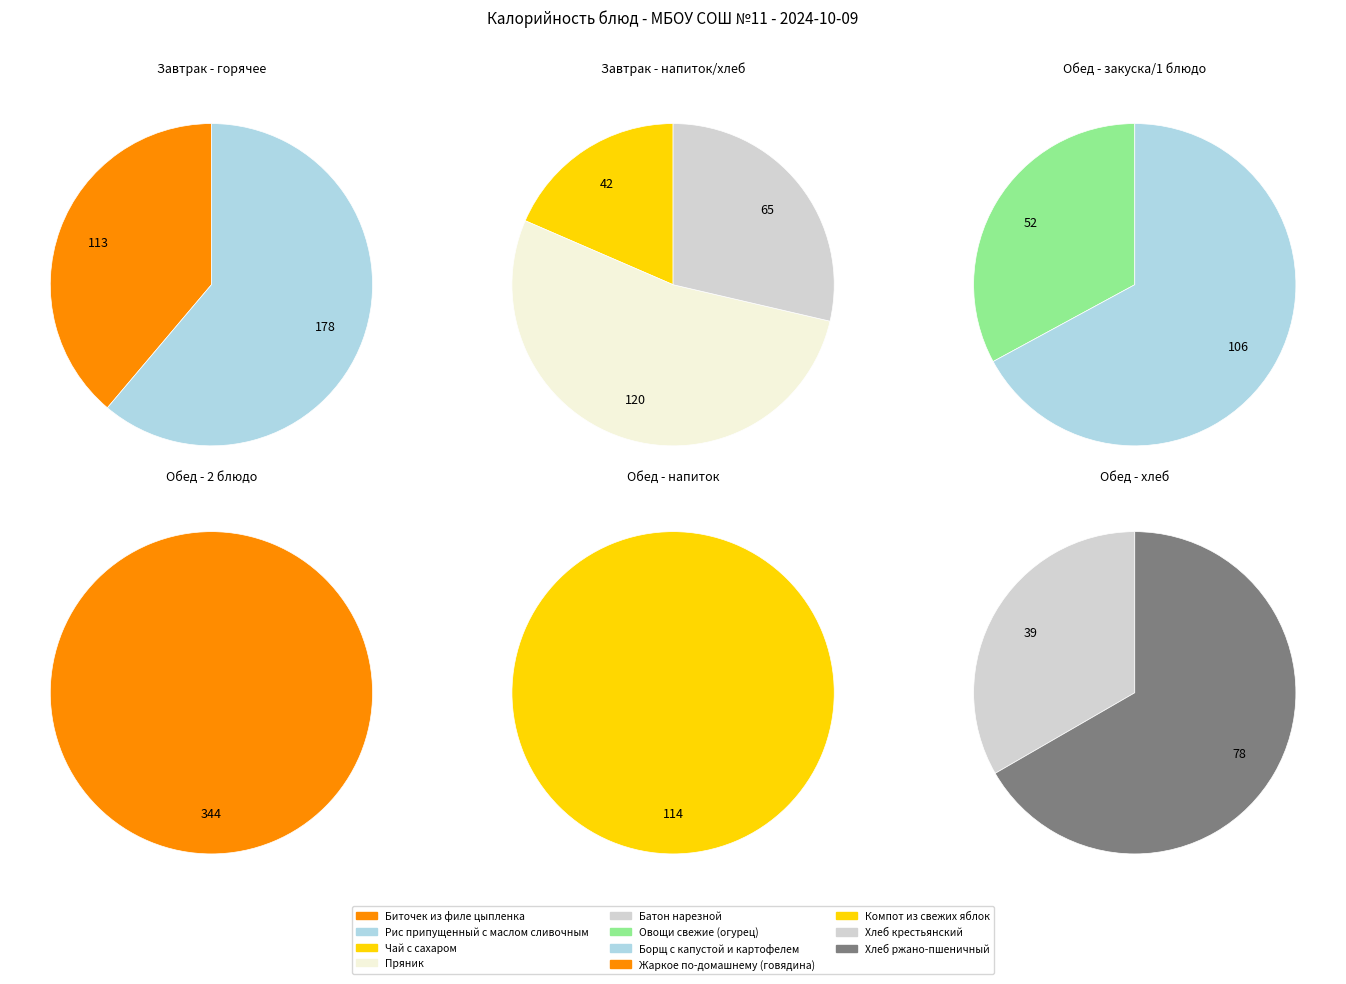

What is the ratio of the value at Биточек из филе цыпленка to the value at Компот из свежих яблок?

1.0